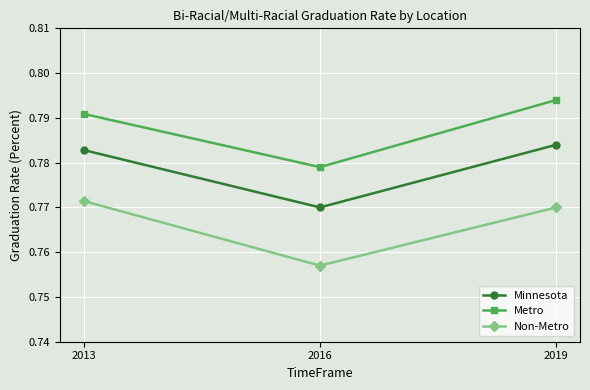

List the series in order of their overall mean, highest first.

Metro, Minnesota, Non-Metro